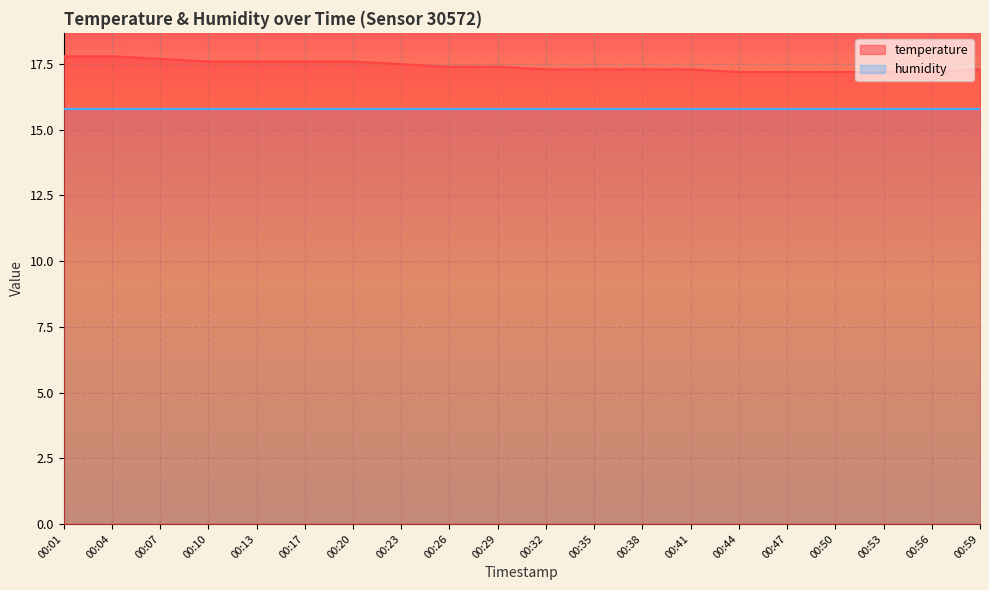

What value does the data have at 00:20?

17.6